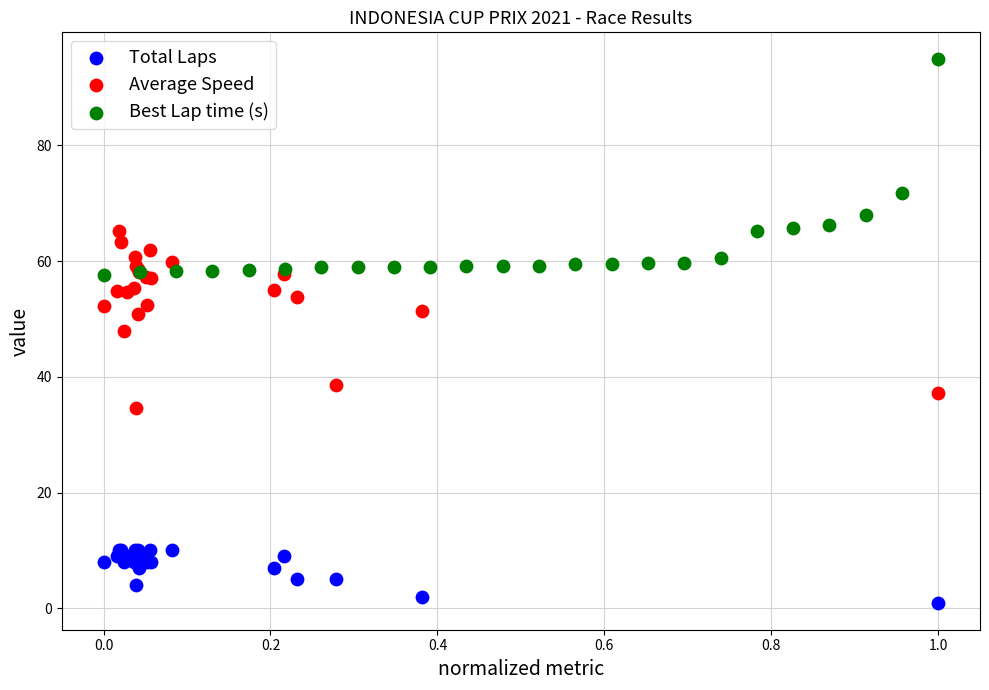

Which series reaches the maximum Y coordinate?

Best Lap time (s)